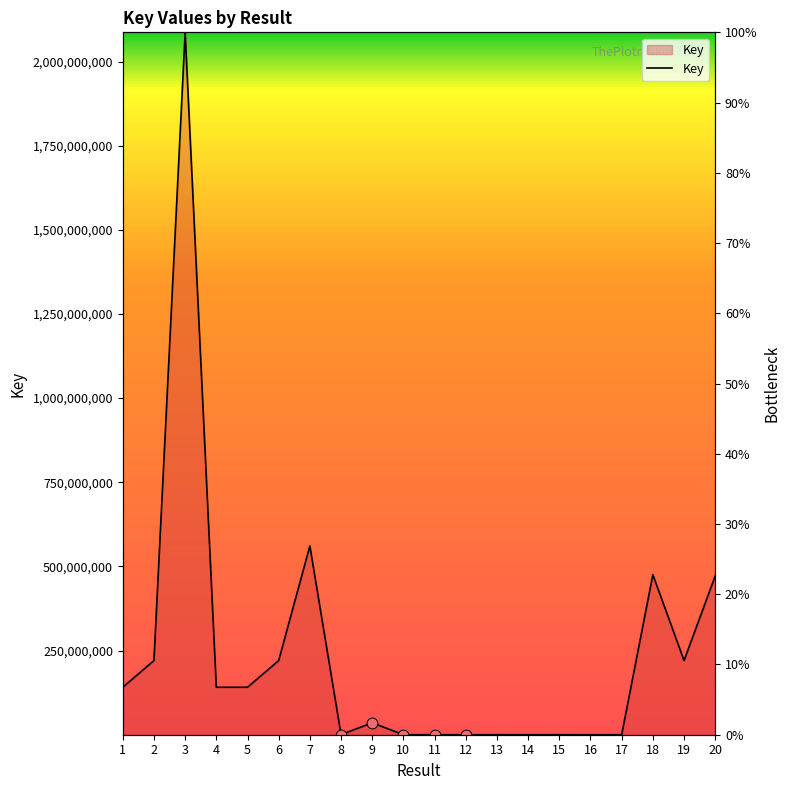

Approximately how many times larger is the value at 2 compared to 19?

1.0